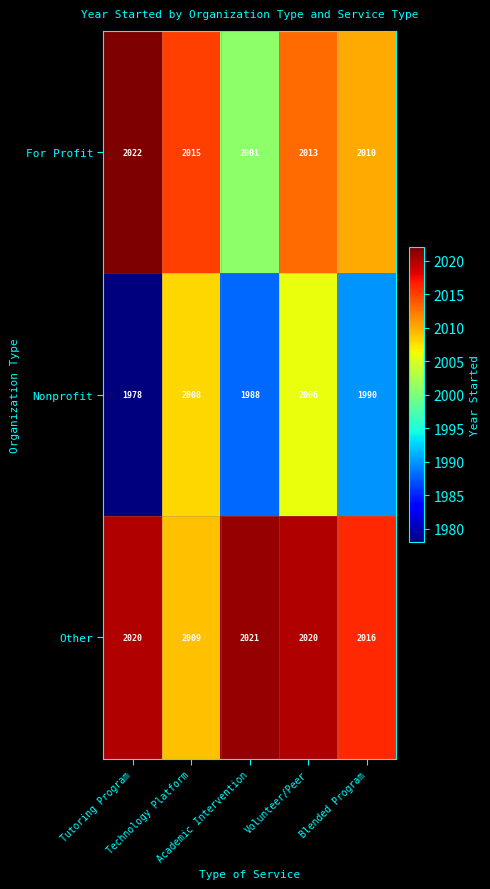

What is the smallest value displayed?

1978